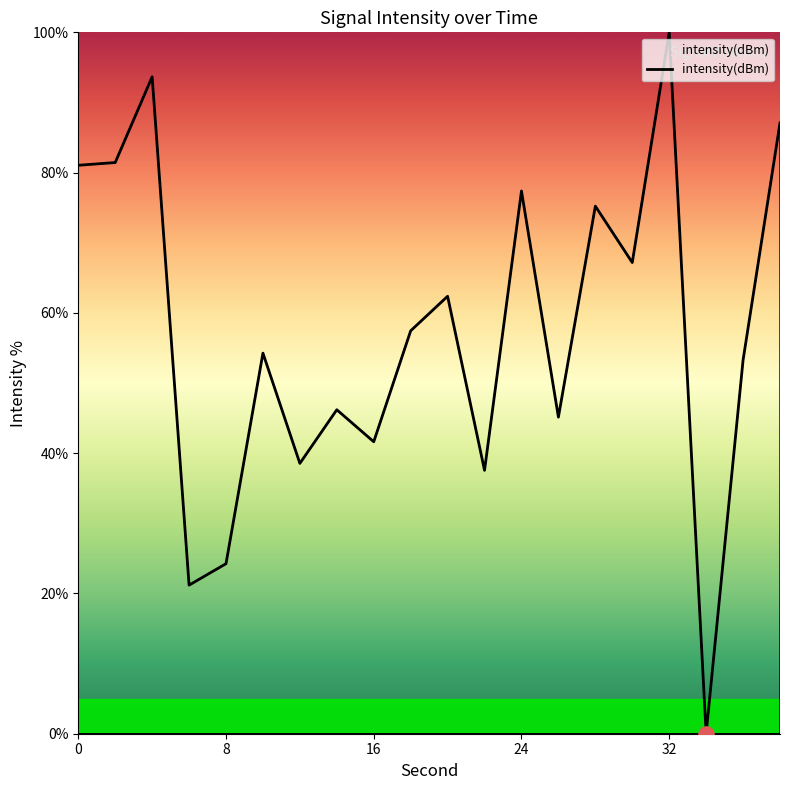

What is the difference between the maximum and minimum values?

100.0